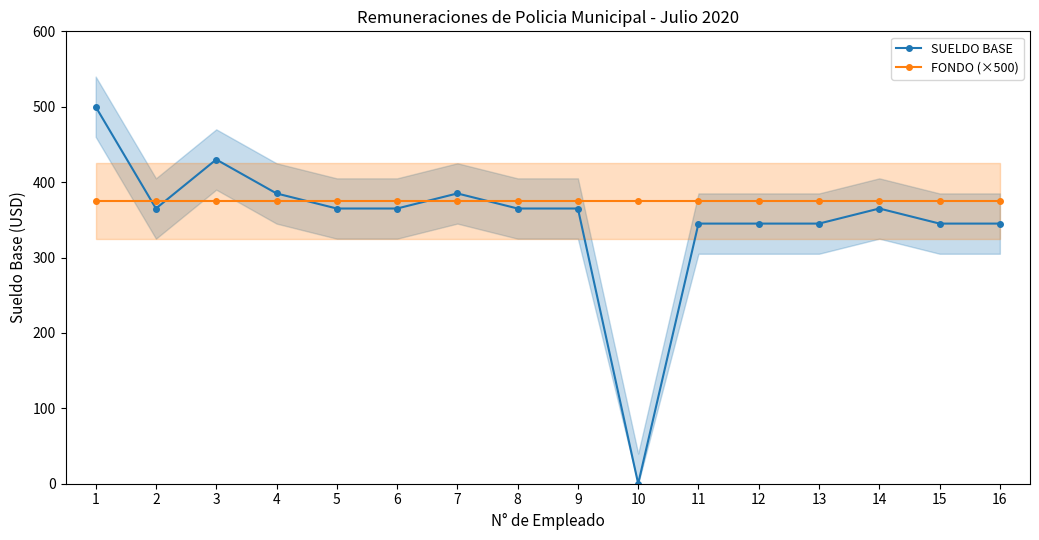

Between 7 and 9, which series saw the biggest shift?

SUELDO BASE